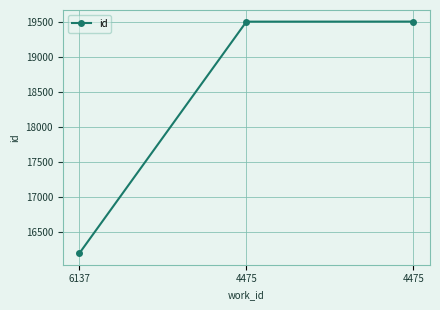

How many values are below 19512?

1